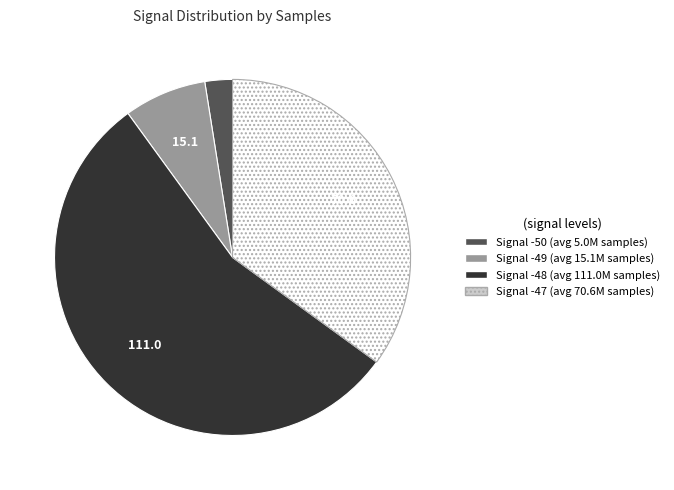

Is there a majority slice in this chart?

Yes